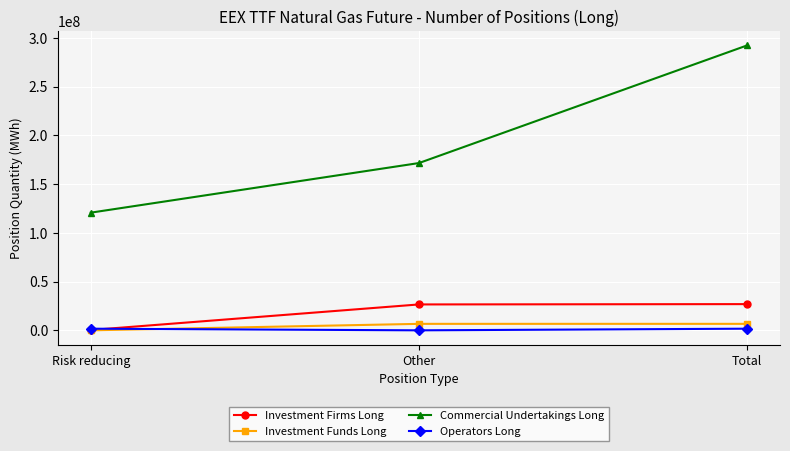

At which category does the chart reach its peak across all series?

Total